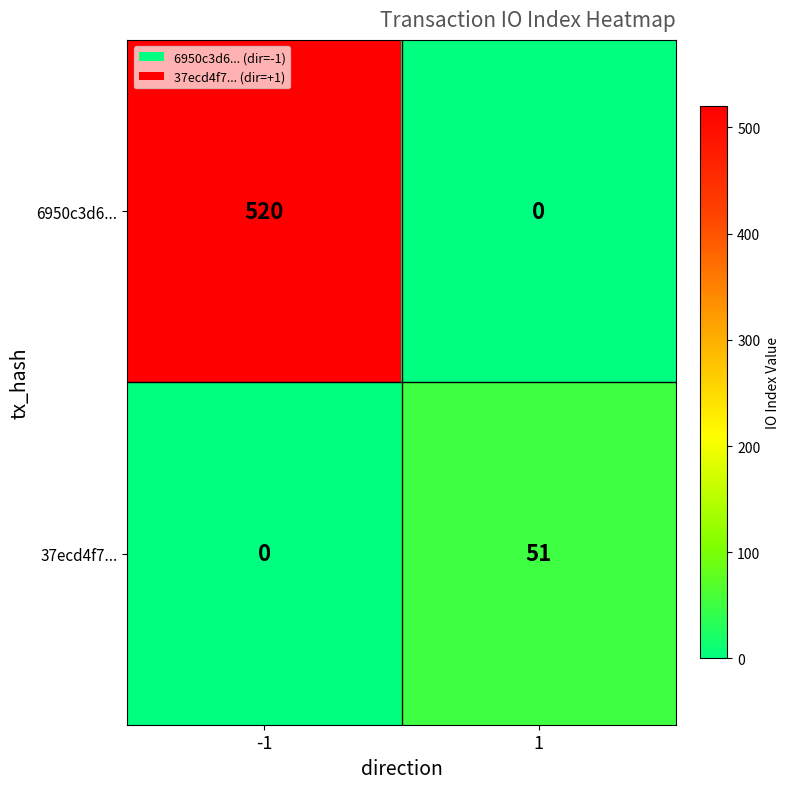

Which series has the largest total across all categories?

6950c3d6...